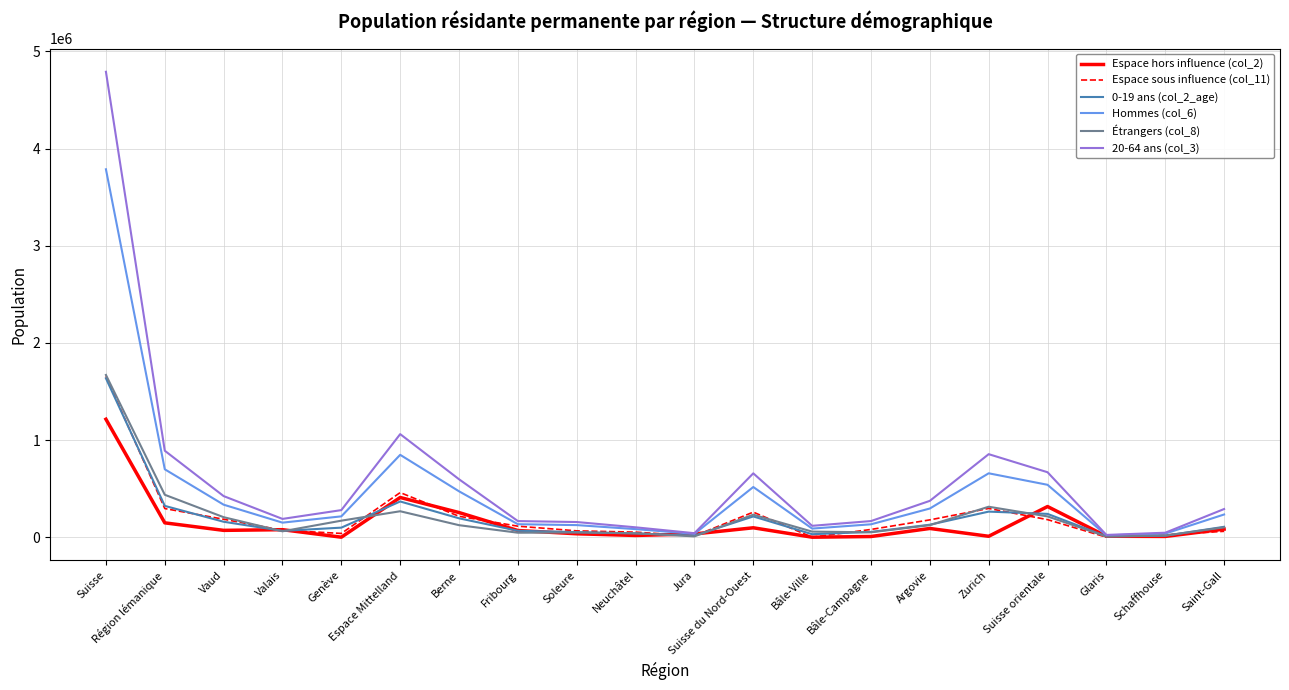

Is it true that Hommes (col_6) equals 847763 at Espace Mittelland?

True